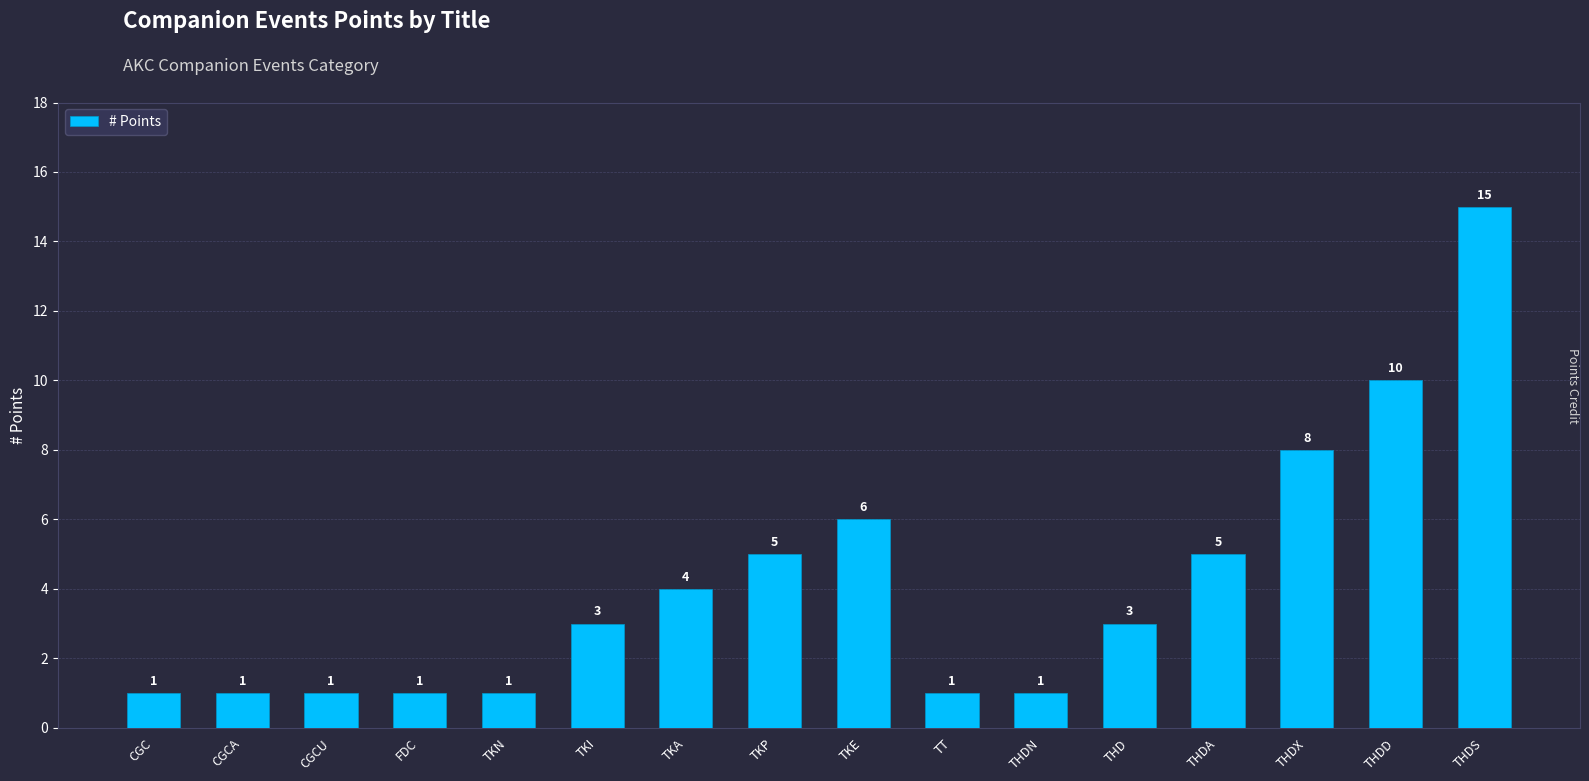

What is the label of the 1st bar from the left?

CGC